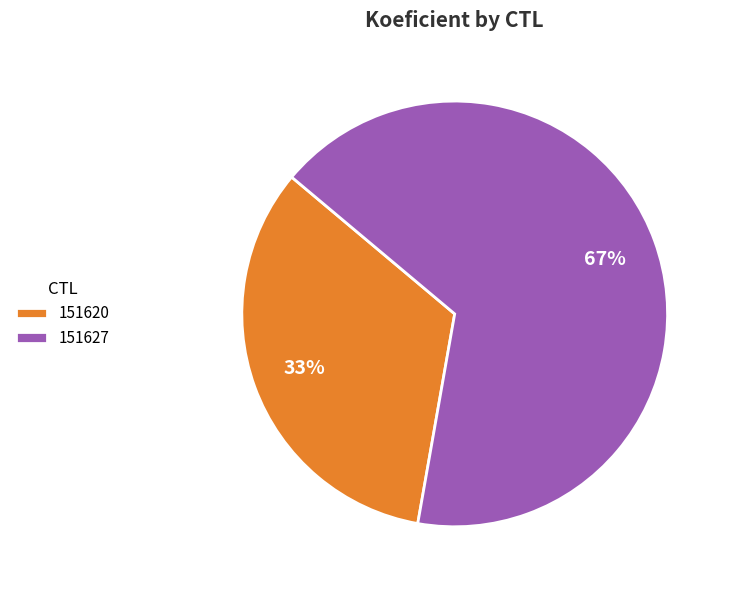

Is it true that 151620 is 41% of the pie?

False